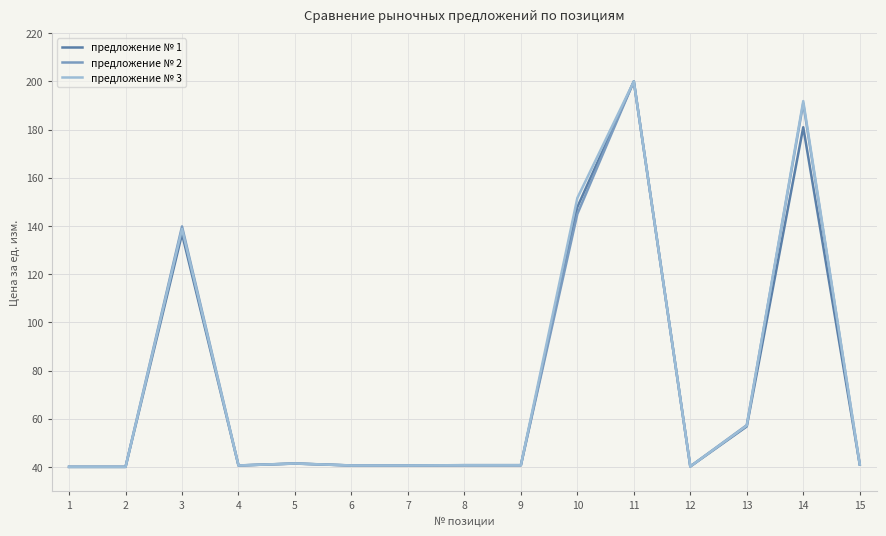

What is the difference between the maximum and minimum values in the предложение № 1 series?

160.0